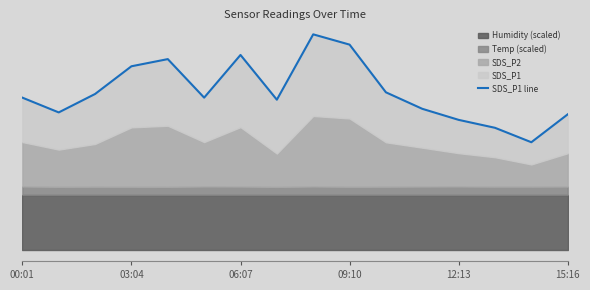

Does the chart display data point markers on the line(s)?

No